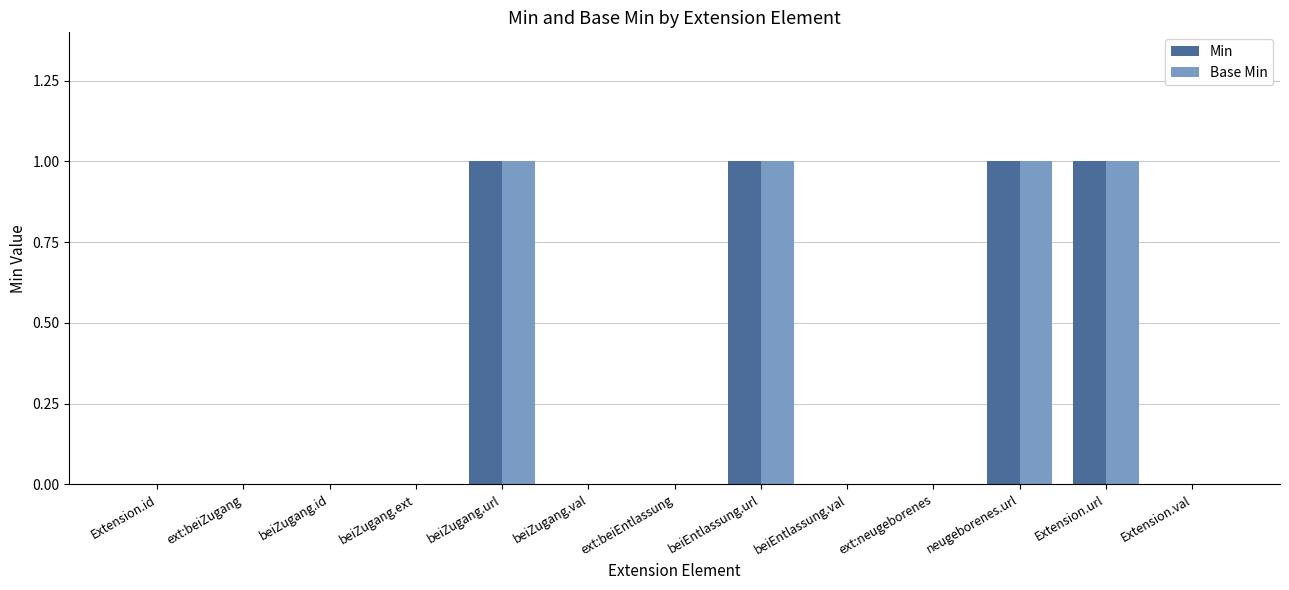

How many groups of bars are there?

13